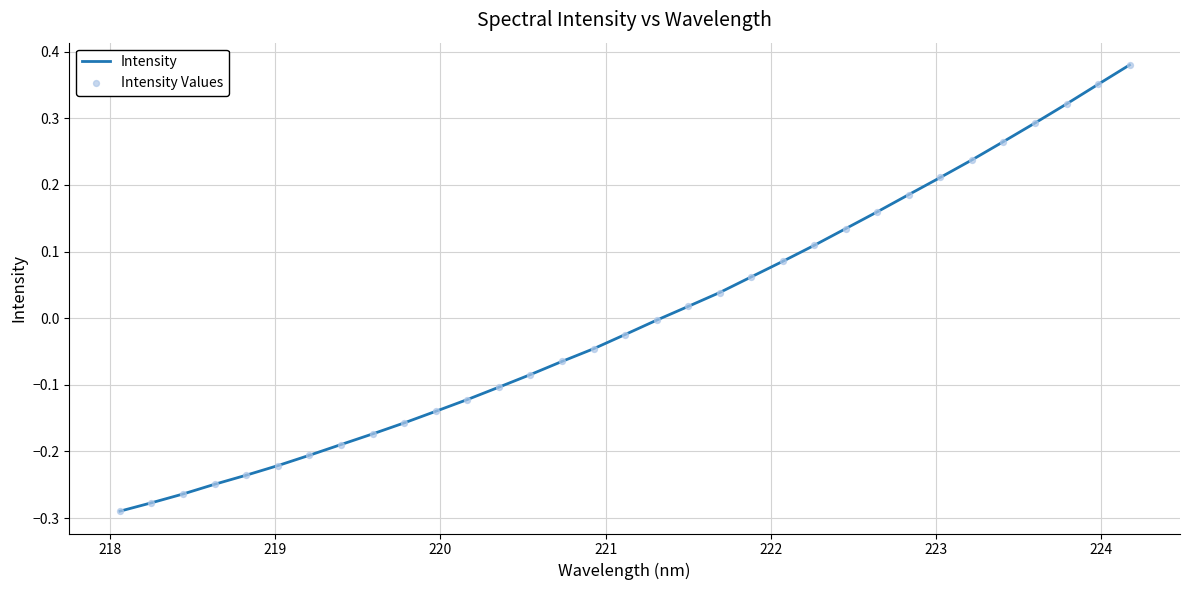

What is the difference between the maximum and minimum values?

0.7